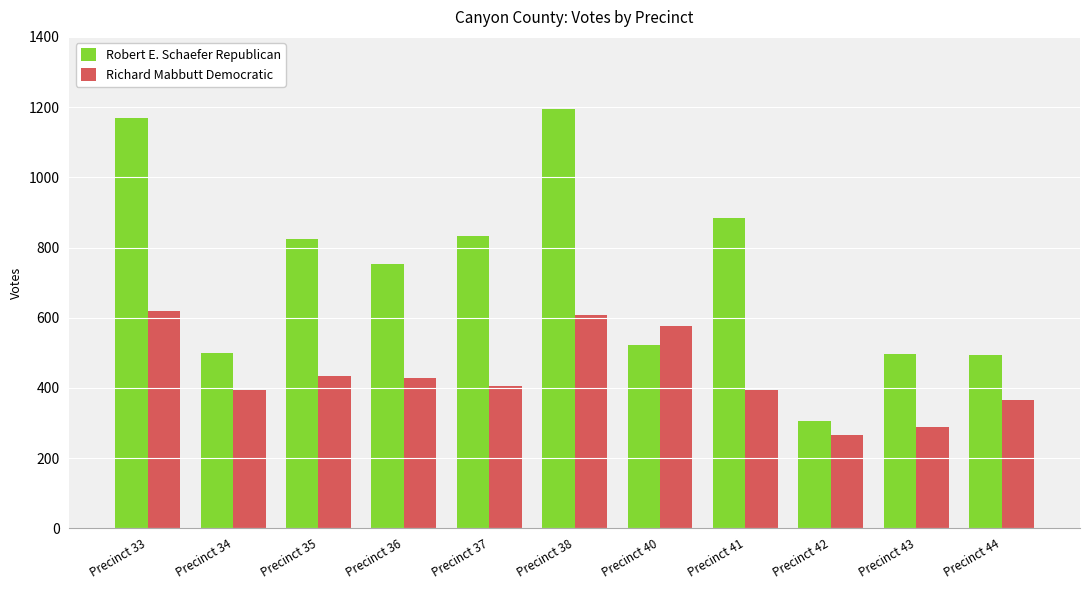

What is the difference between the maximum and minimum values in the Richard Mabbutt Democratic series?

354